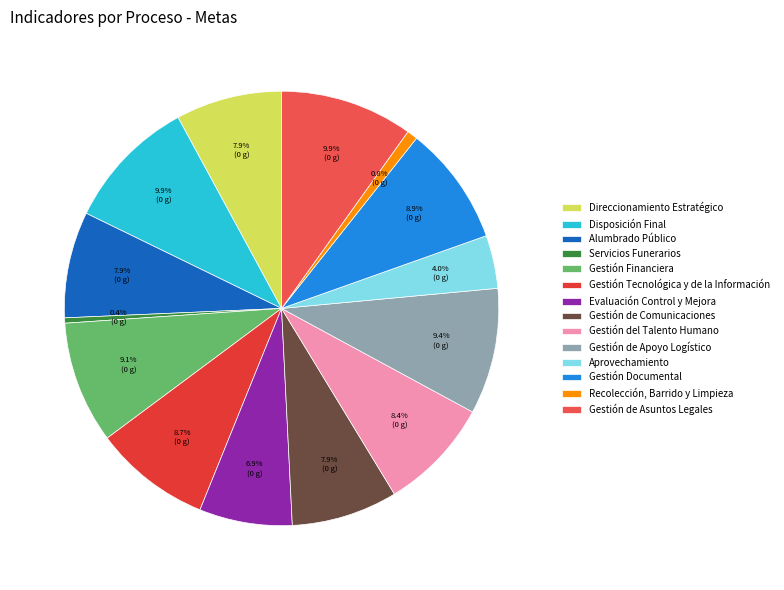

To the nearest percent, what is the difference between the largest and smallest slice percentages?

9%